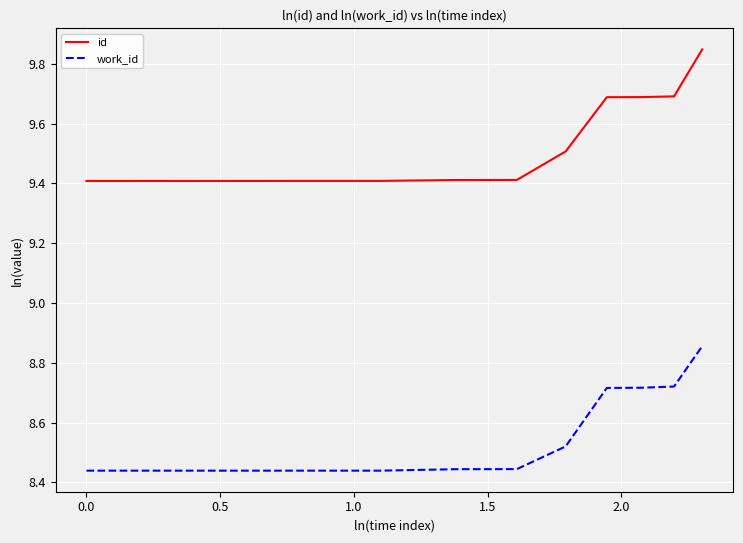

List the series in order of their overall mean, lowest first.

work_id, id